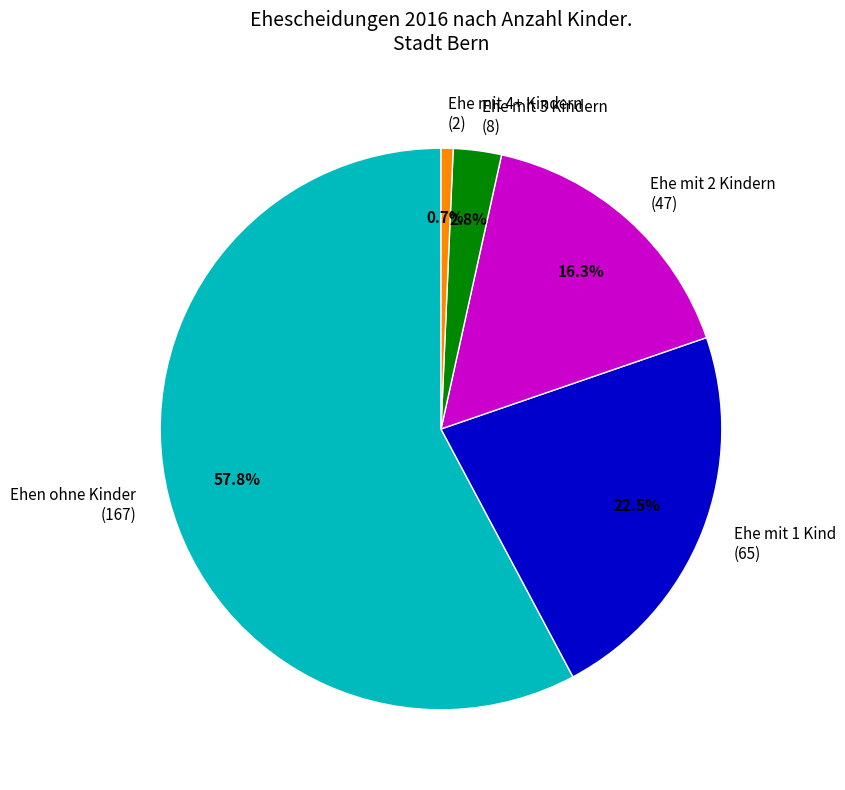

Is there a majority slice in this chart?

Yes